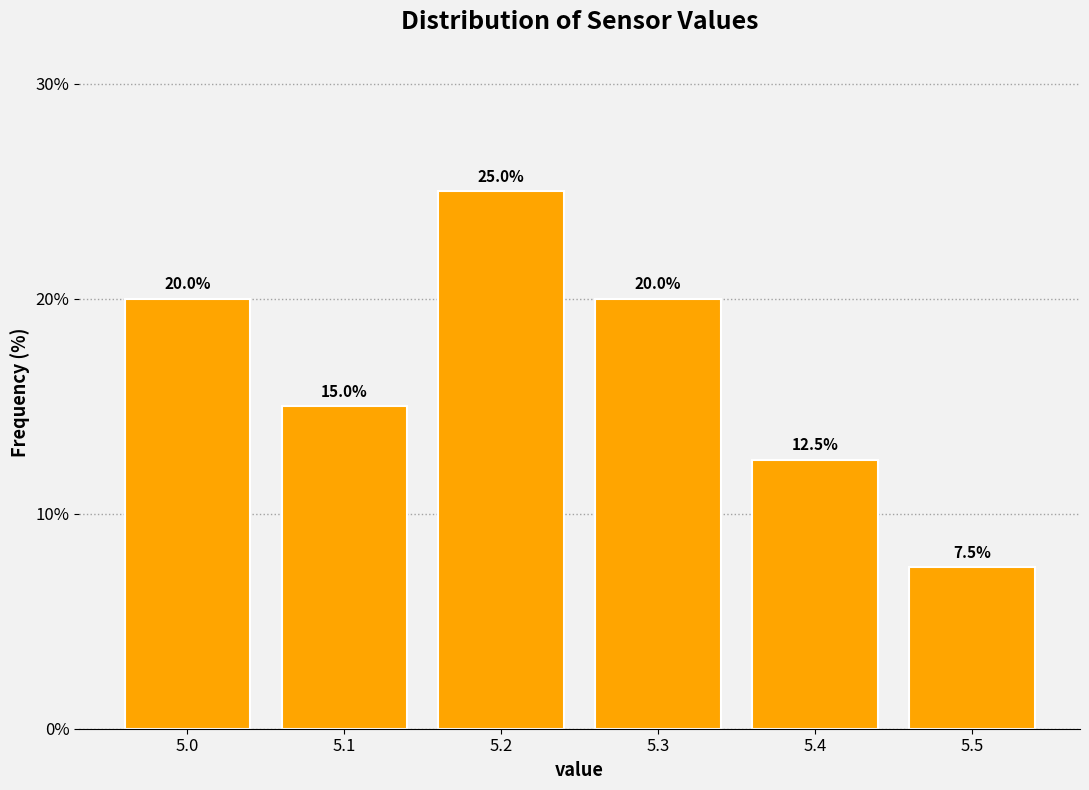

Reading left to right, transcribe all the data shown in this chart.

5.0=20.0	5.1=15.0	5.2=25.0	5.3=20.0	5.4=12.5	5.5=7.5